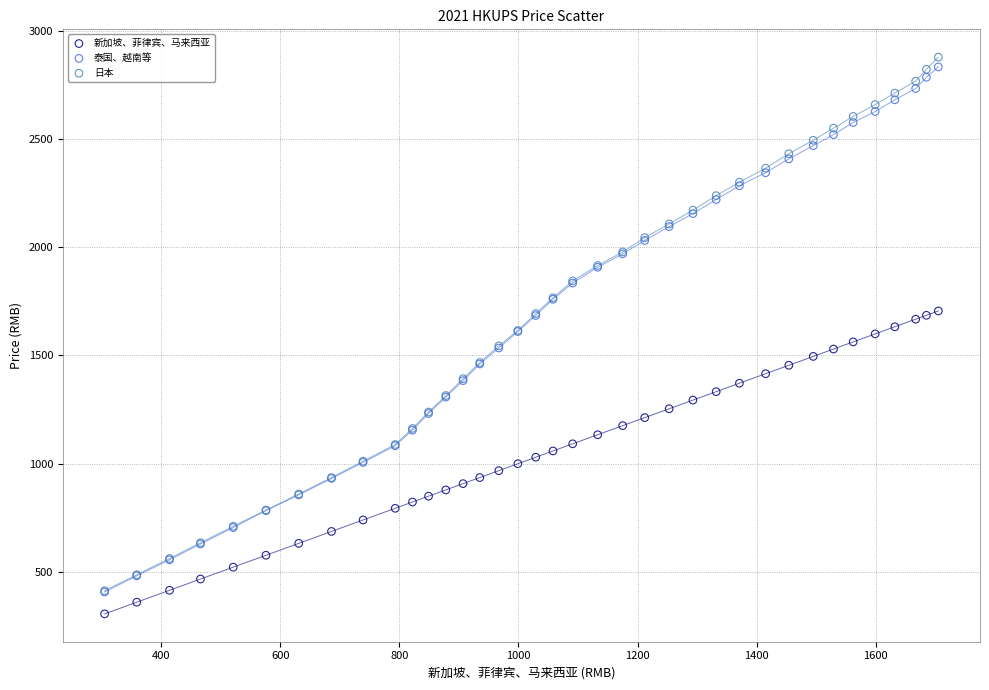

Which series has the widest spread of Y values?

日本